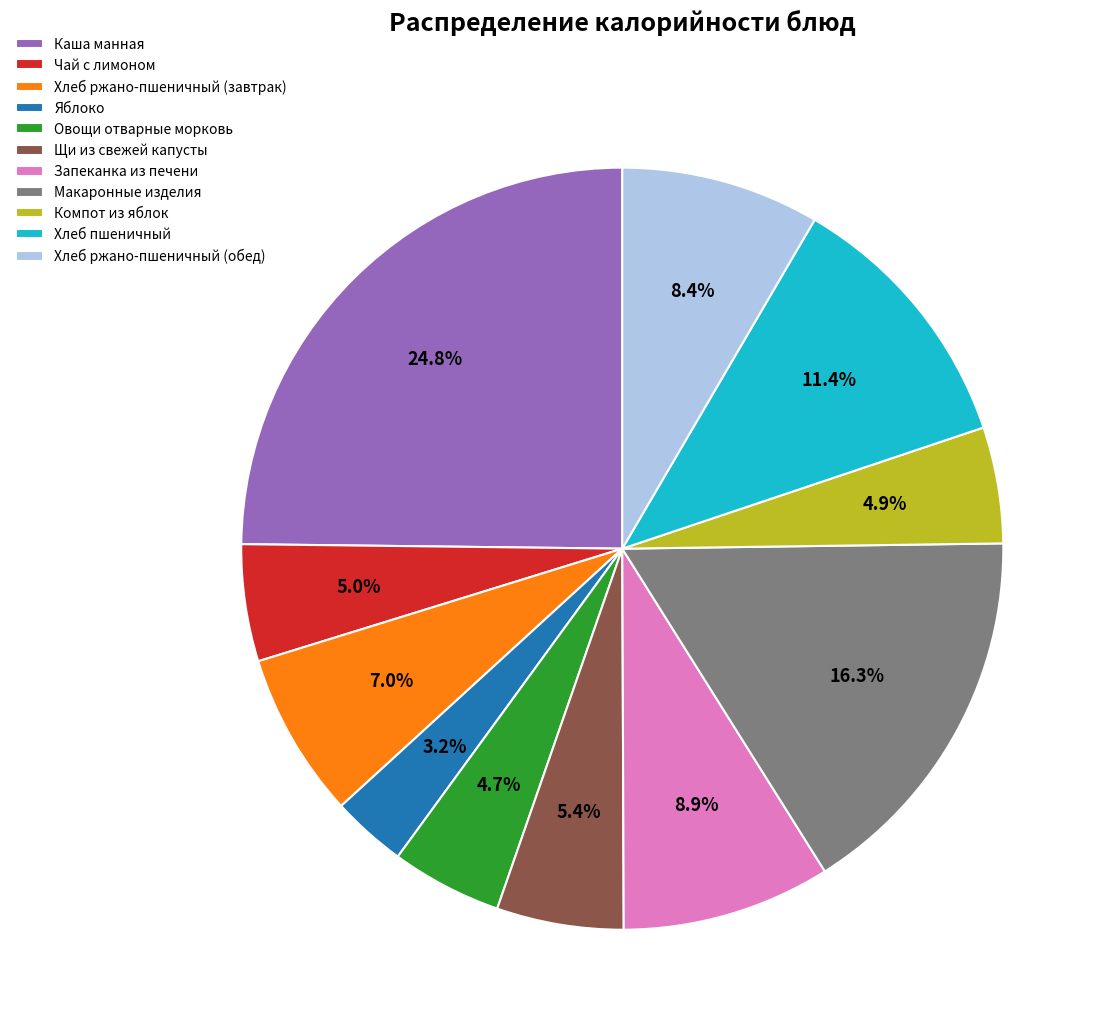

Which has a higher value, Хлеб ржано-пшеничный (обед) or Щи из свежей капусты?

Хлеб ржано-пшеничный (обед)